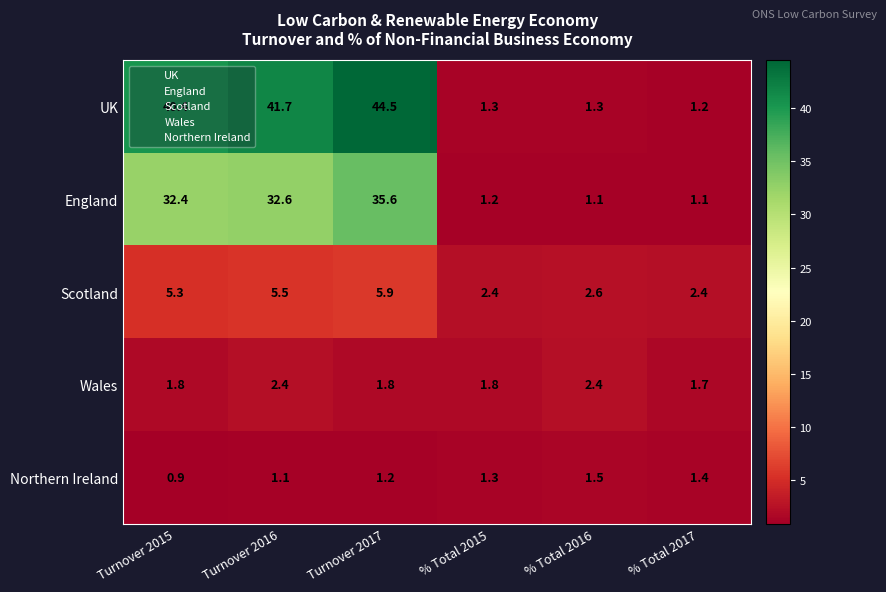

The Scotland series shows 5.5 at Turnover 2016. True or false?

True